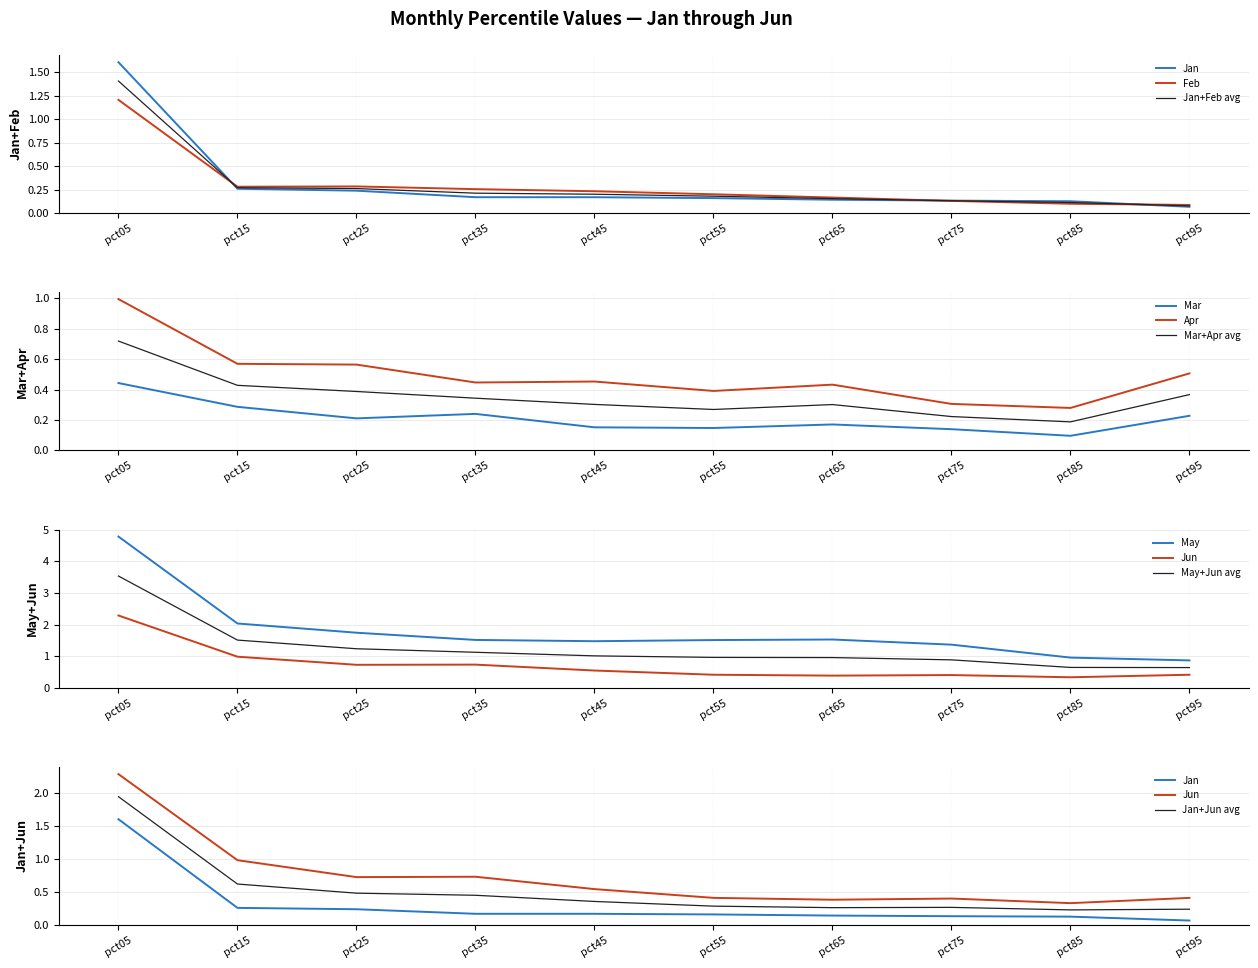

Between pct25 and pct45, which series saw the biggest shift?

May